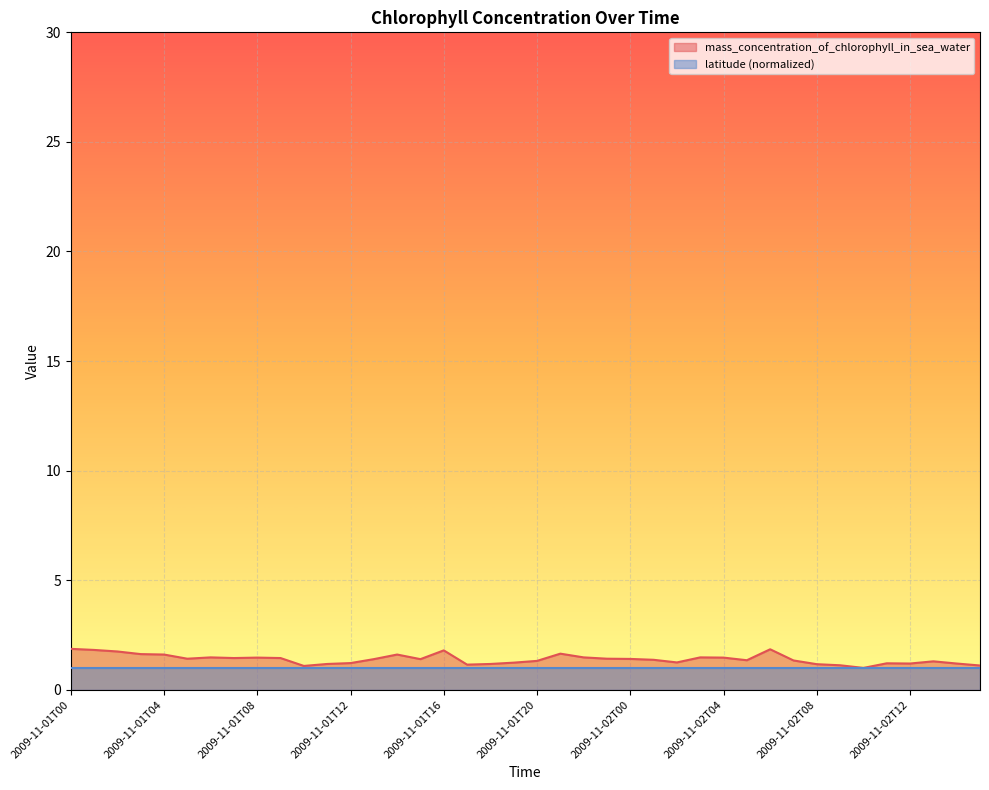

Which label corresponds to the largest value in the chart?

2009-11-01T00